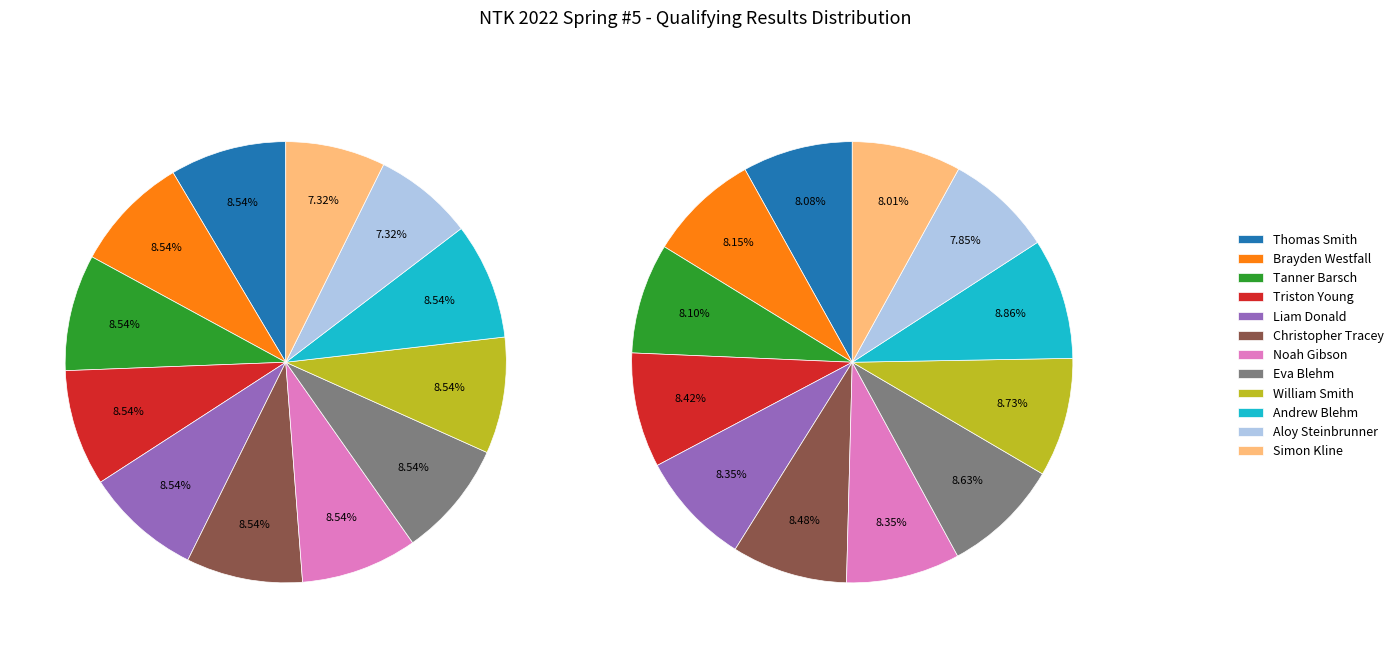

The Liam Donald slice represents 8% of the pie. True or false?

True